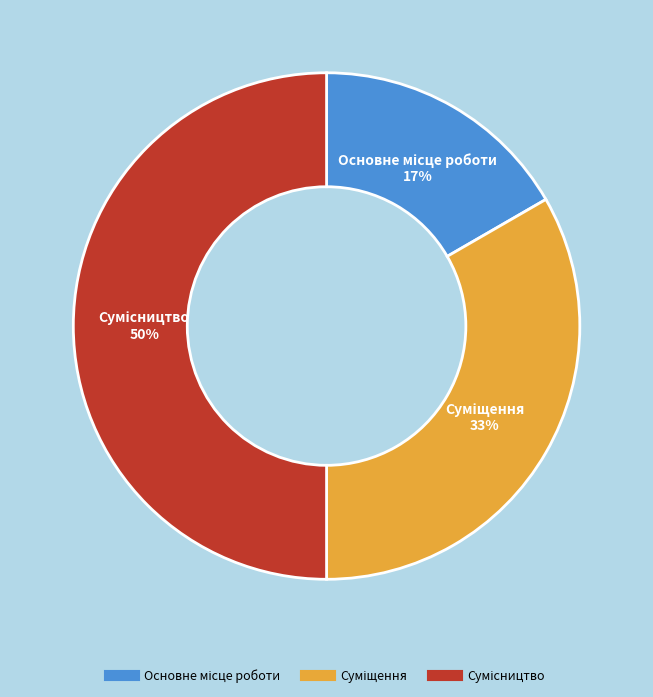

To the nearest percent, what is the average slice percentage?

33%